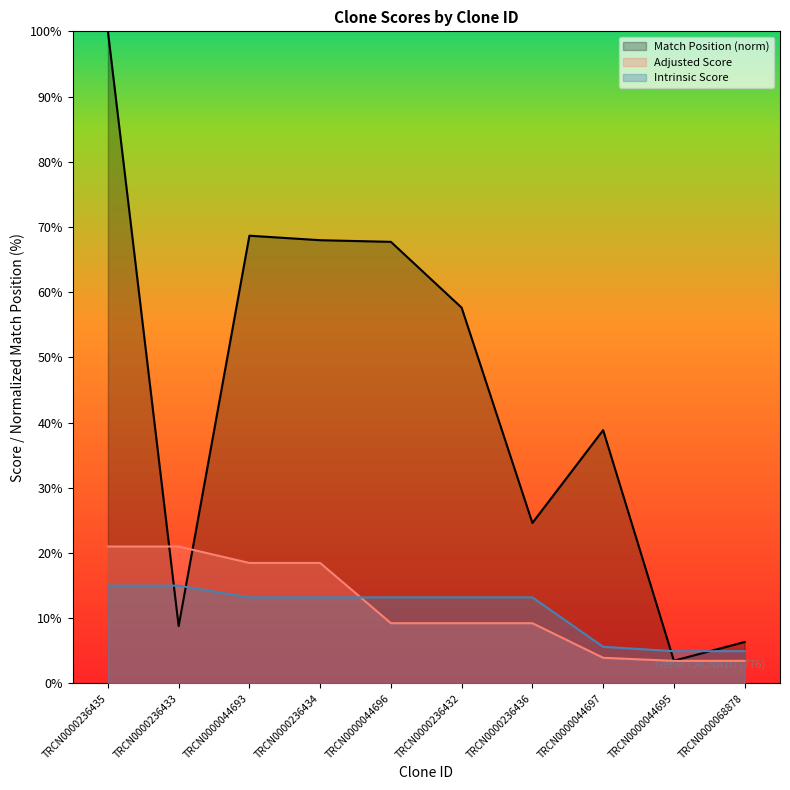

How many values in the Match Position series are below 57?

5